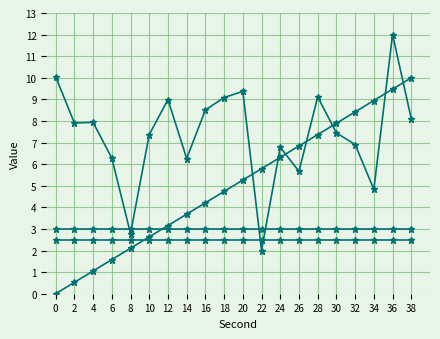

How many lines are shown in the chart?

4